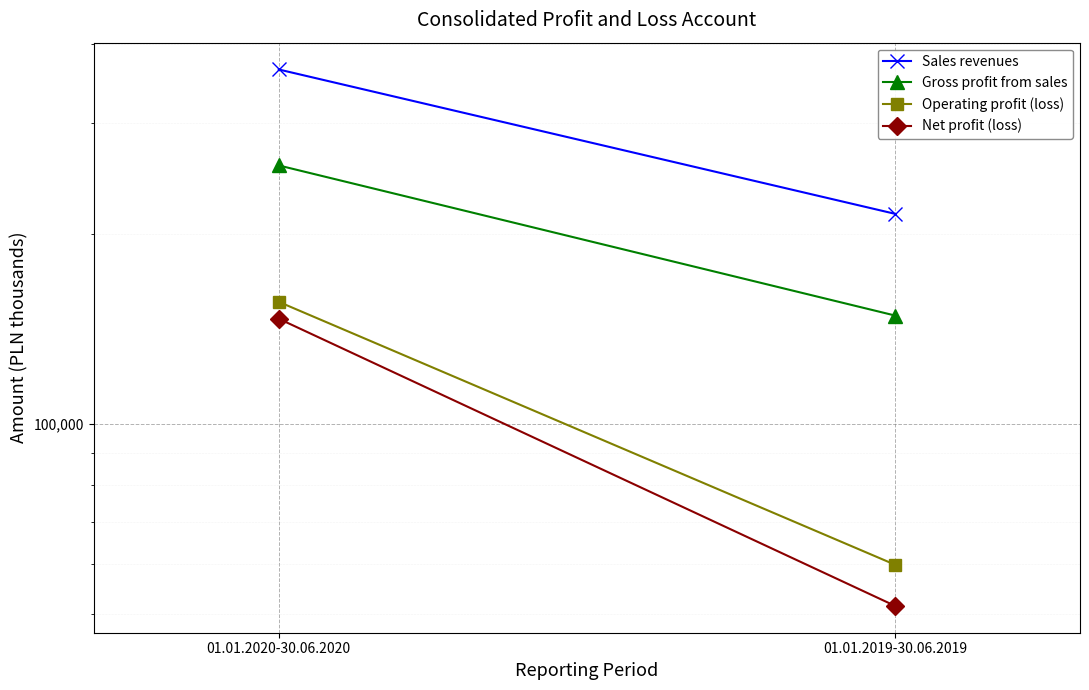

The Gross profit from sales series shows 66075 at 01.01.2019-30.06.2019. True or false?

False